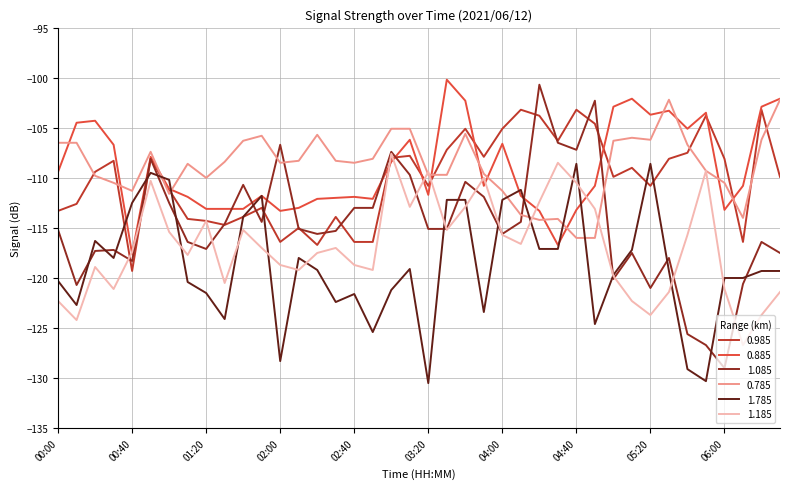

Which series has the largest range (max minus min)?

1.085